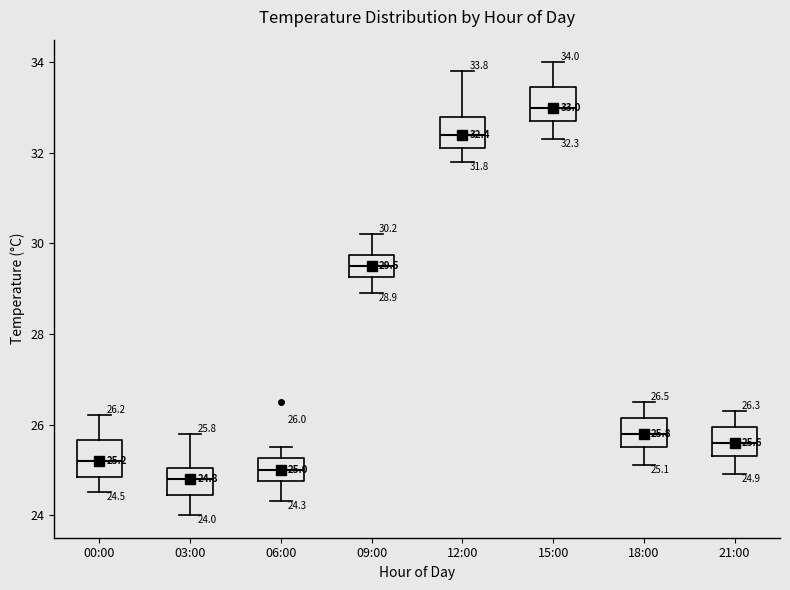

Which box's median line is the highest?

15:00